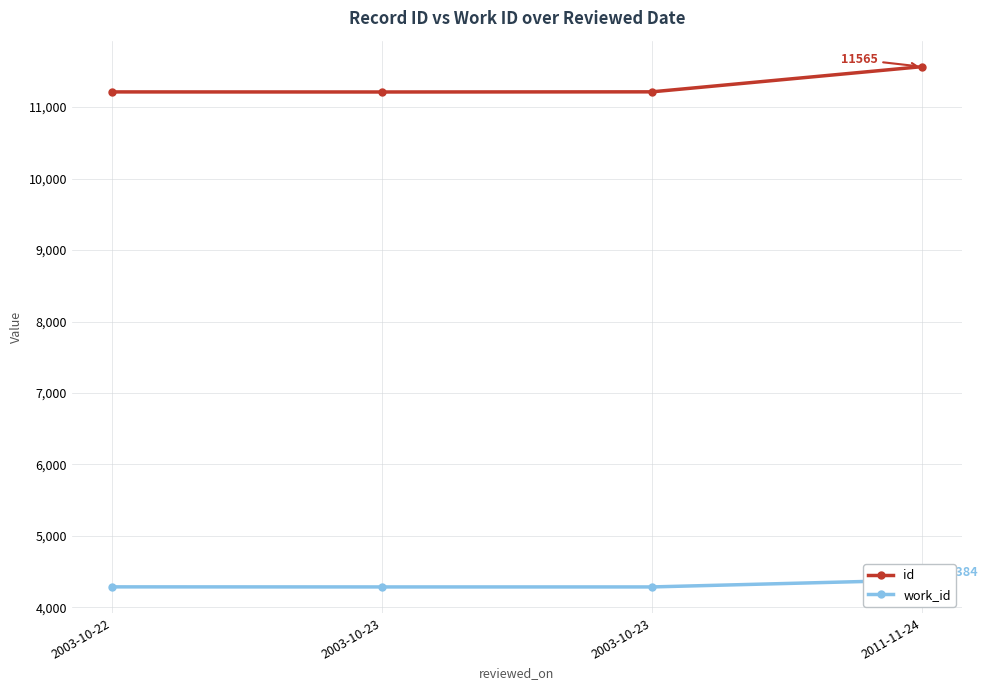

Reading left to right, extract all data points from this chart.

id: 11212	11211	11213	11565
work_id: 4288	4287	4287	4384